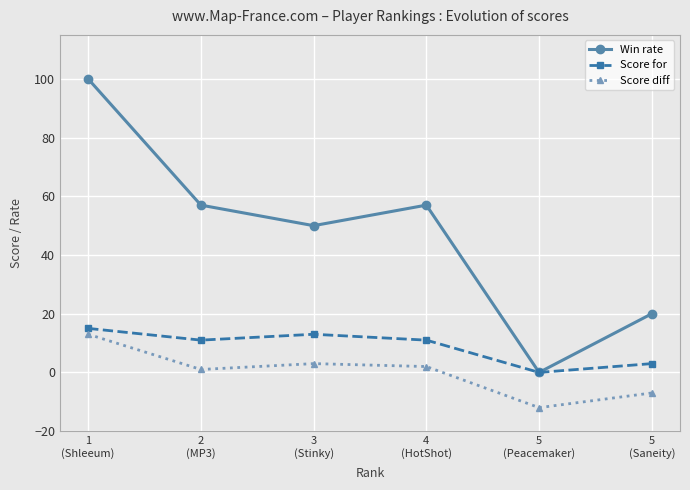

Is it true that Score diff equals 2 at 4
(HotShot)?

True